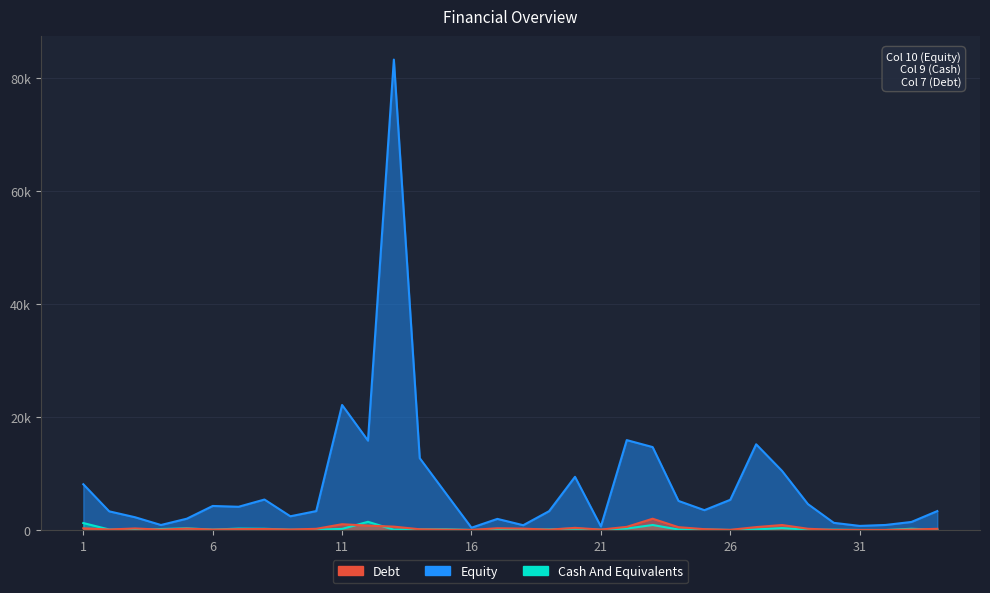

True or false: Equity and Cash And Equivalents intersect in this chart.

False